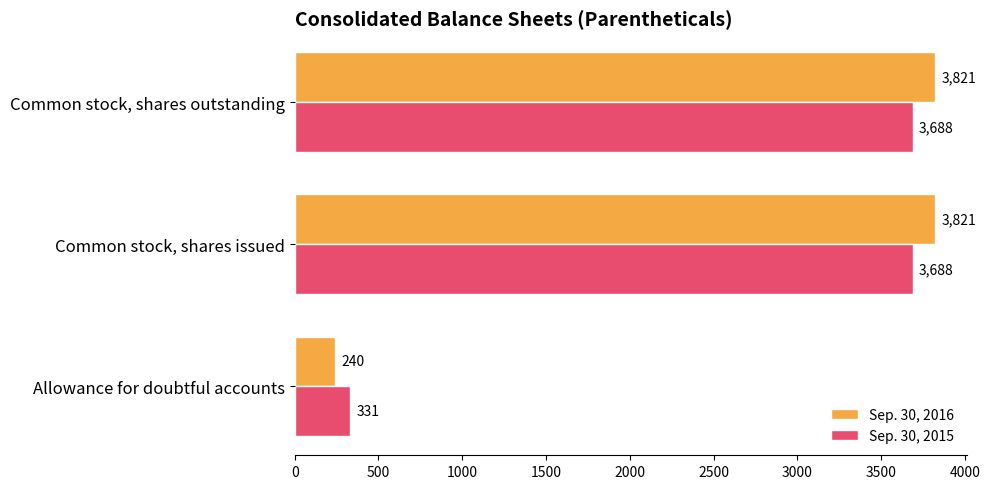

Which series has the widest spread of values?

Sep. 30, 2016